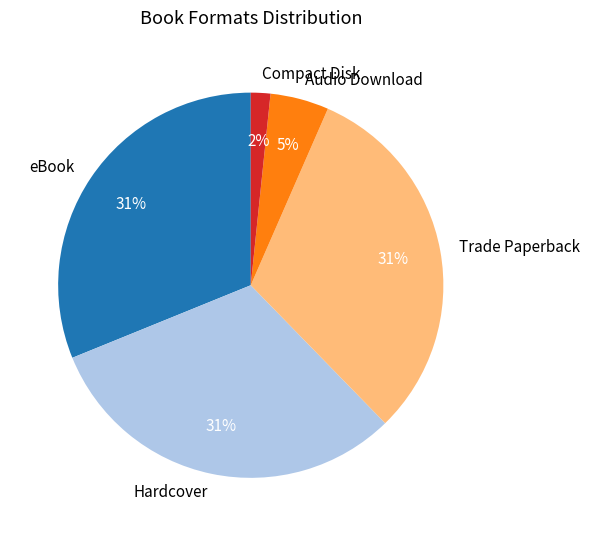

To the nearest percent, what percentage of the pie is Compact Disk?

2%